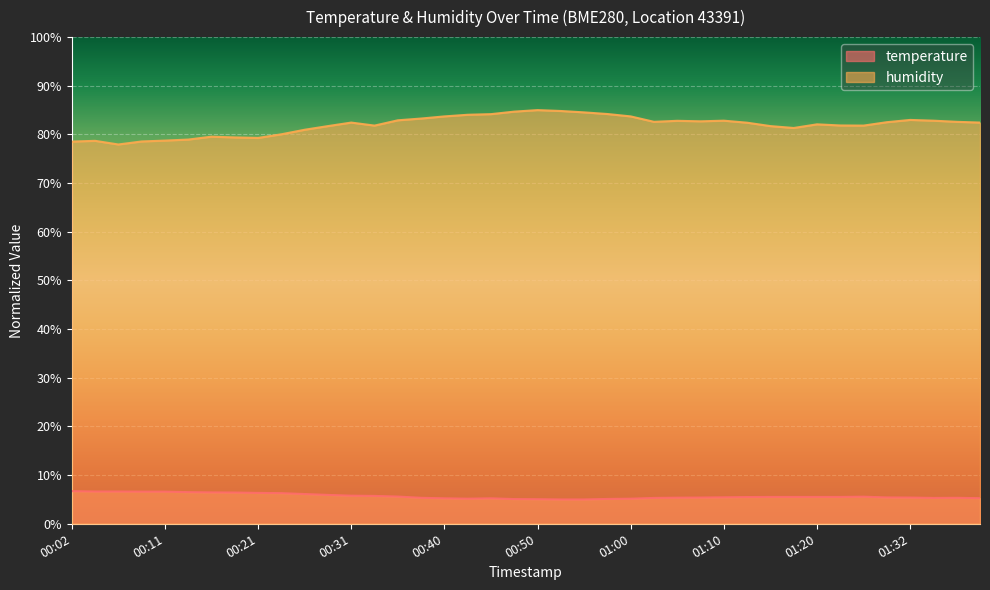

True or false: humidity and temperature cross at least once.

False